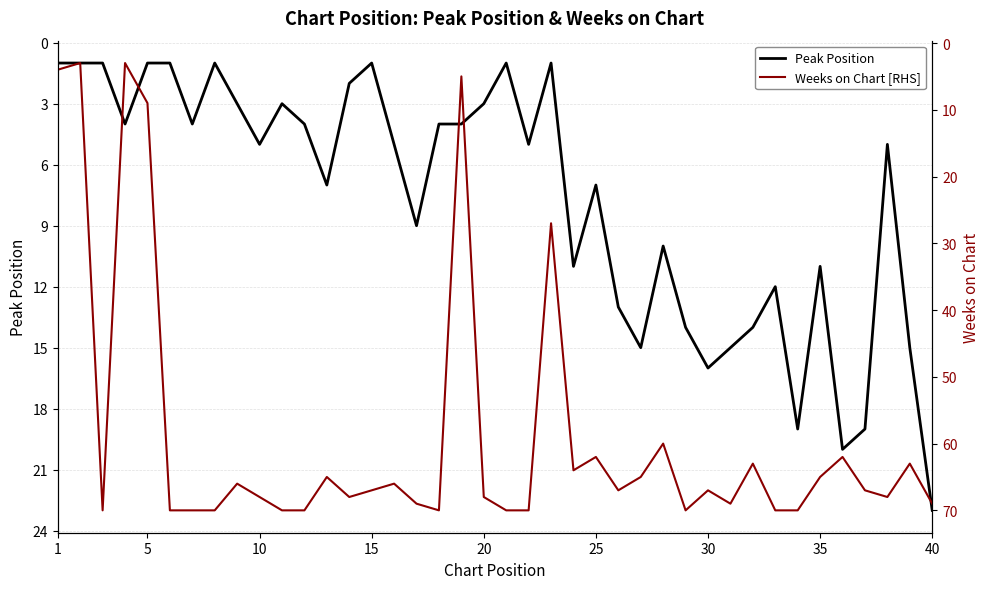

How many lines are shown in the chart?

2